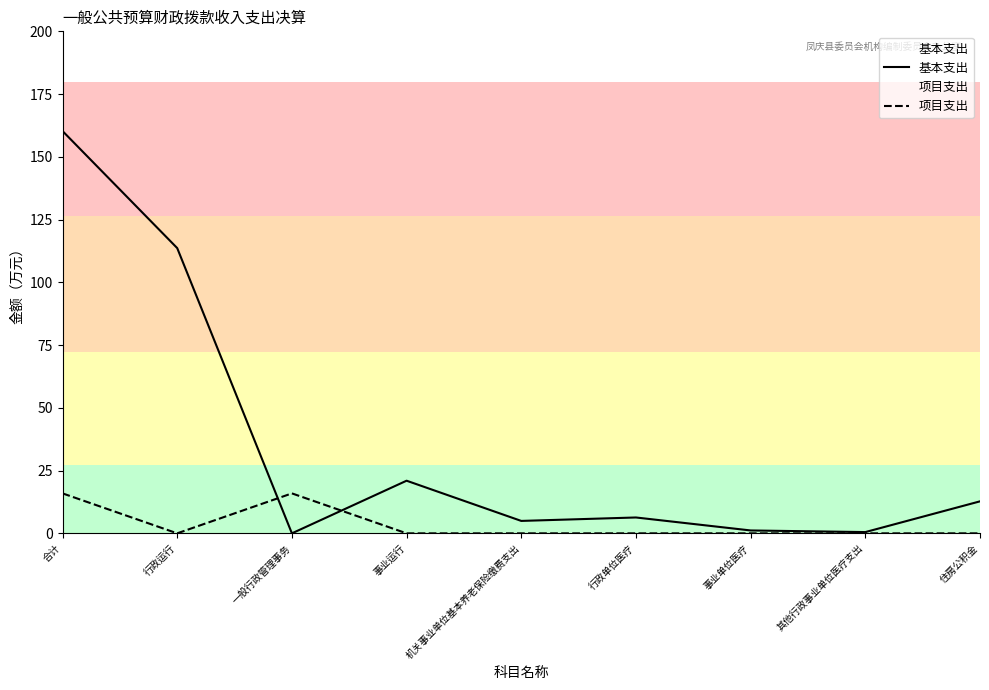

How many lines are shown in the chart?

2